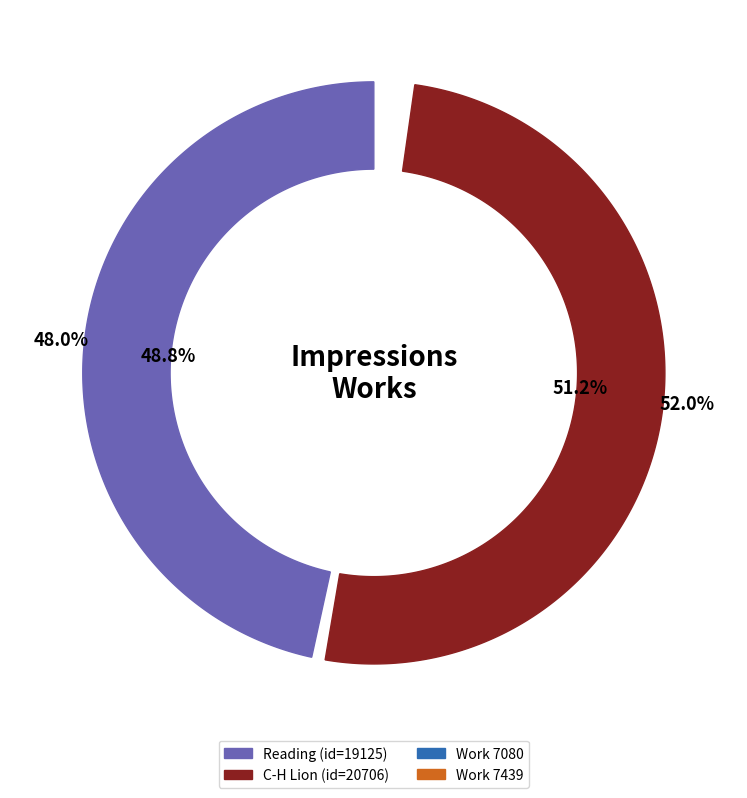

To the nearest percent, what is the combined percentage of Reading and C-H Lion?

100%